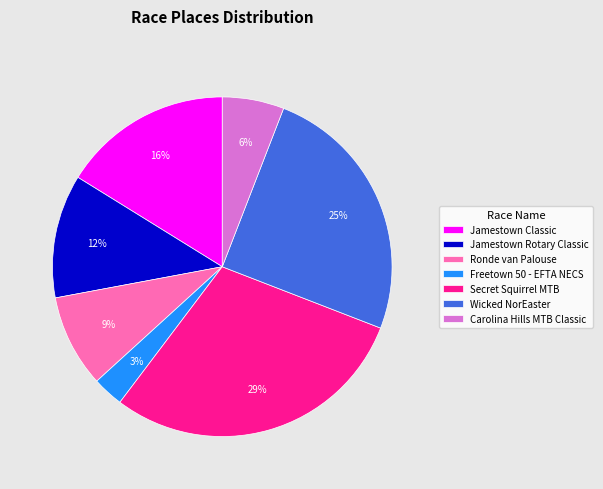

To the nearest percent, what portion does Wicked NorEaster represent?

25%